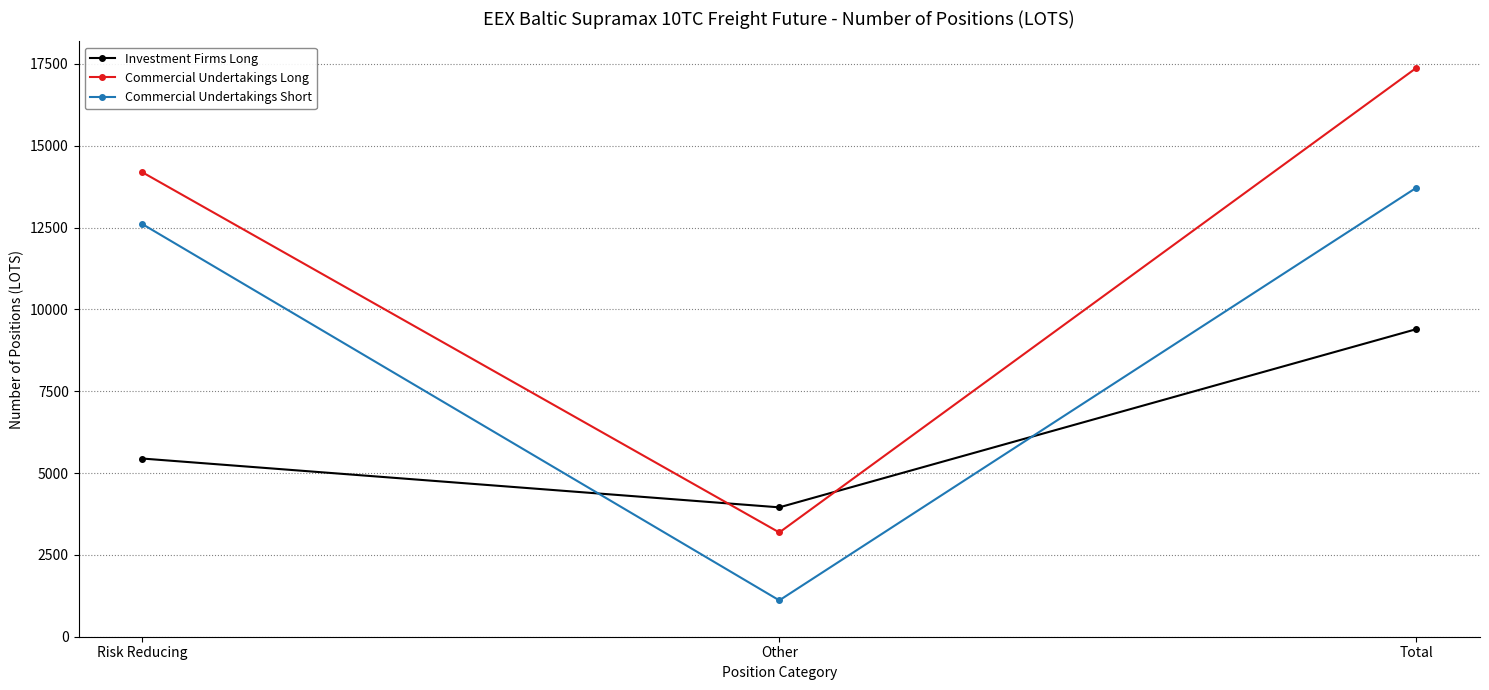

The Commercial Undertakings Short series shows 20798.3 at Total. True or false?

False